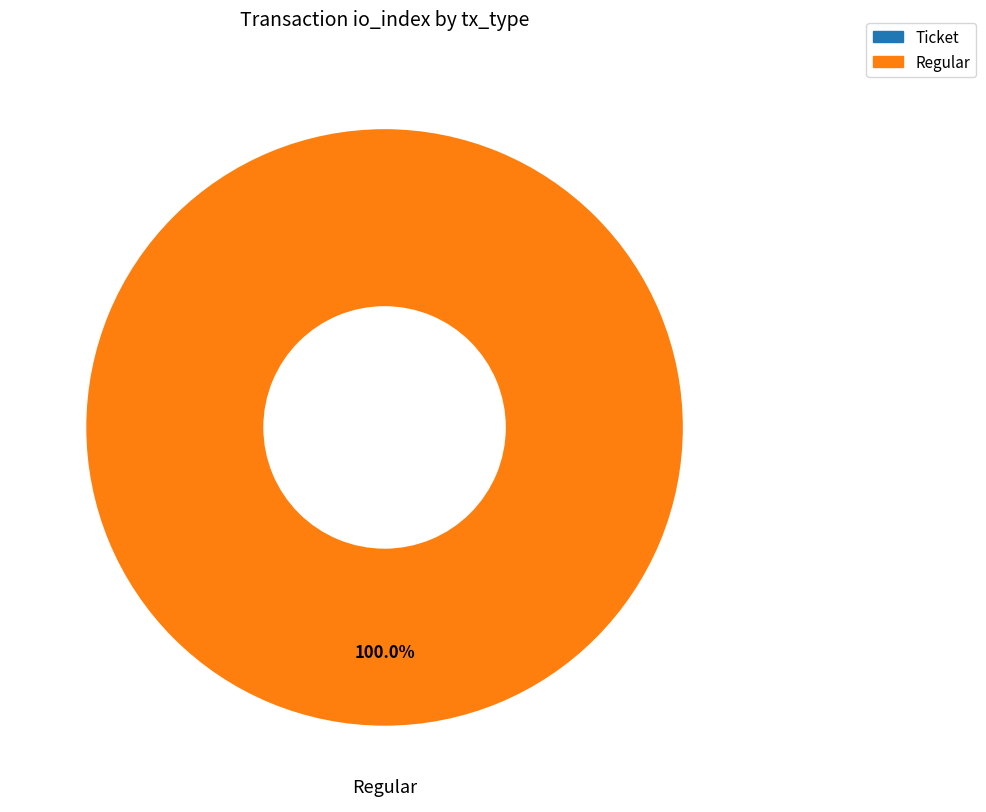

Is there a majority slice in this chart?

Yes